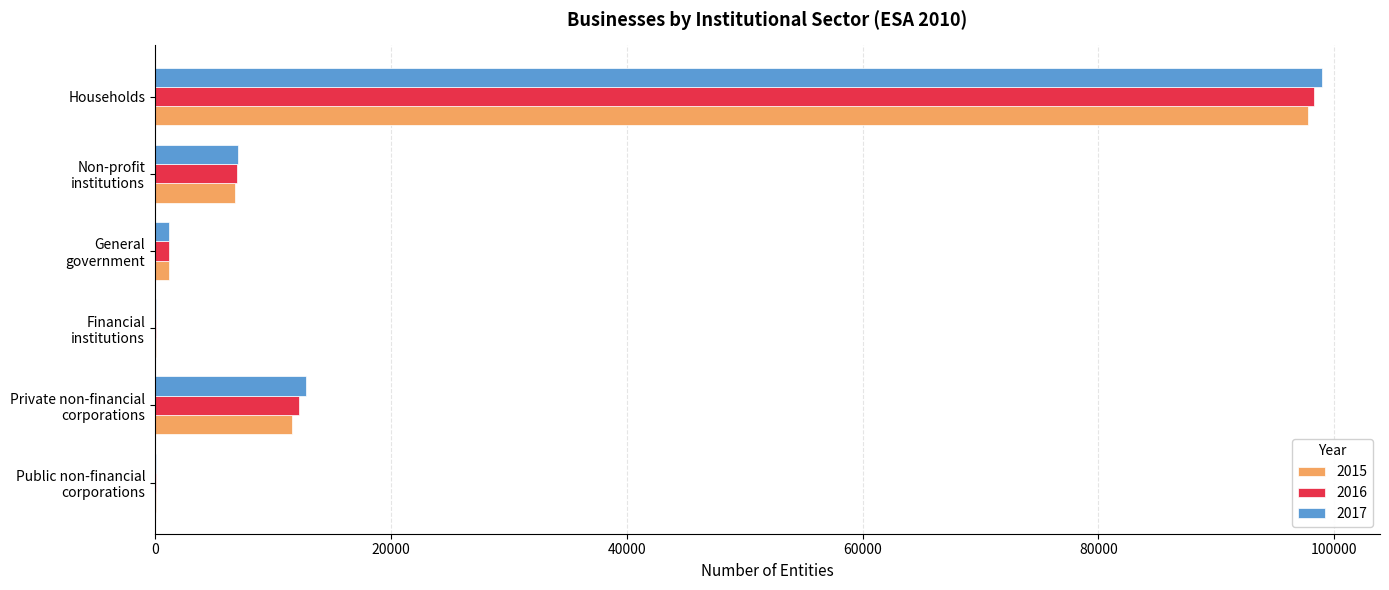

What are all the series names shown in the legend?

2015, 2016, 2017